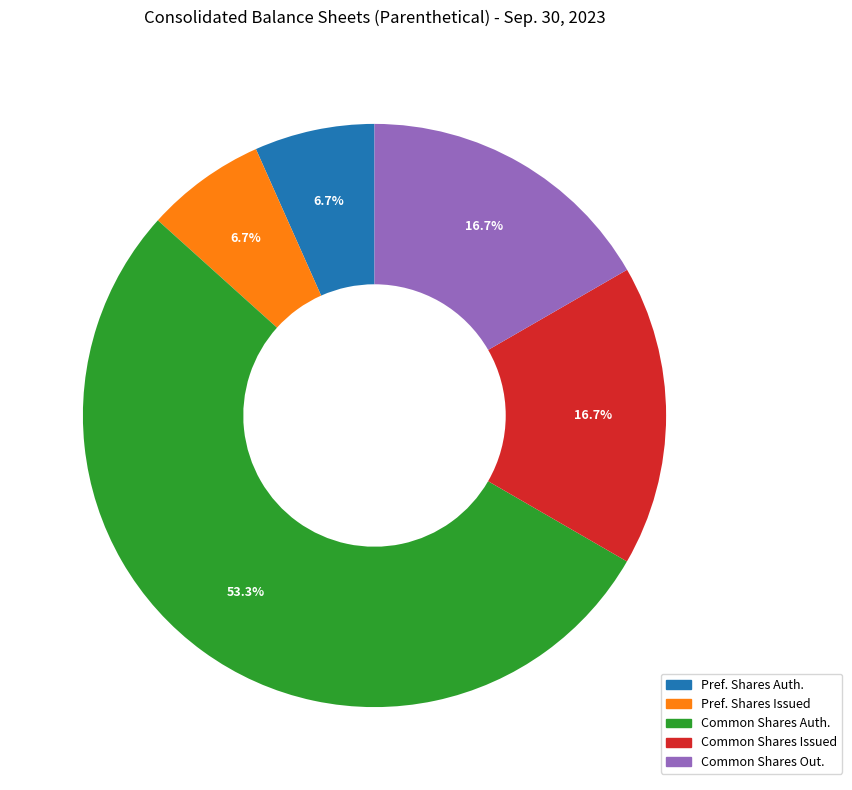

Is there any slice that represents more than half of the pie?

Yes